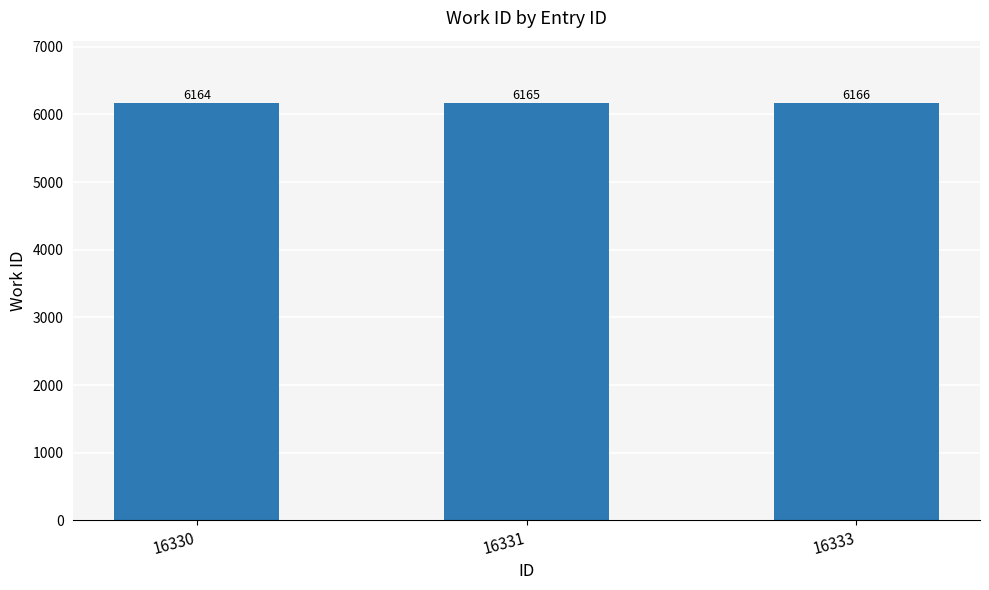

Does the chart contain stacked bars?

No